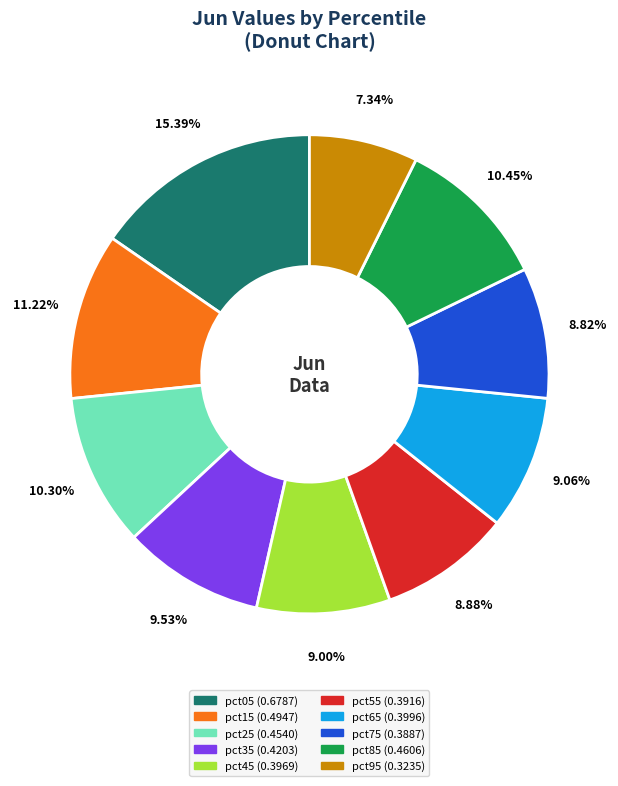

To the nearest percent, what is the combined percentage of pct15 and pct55?

20%